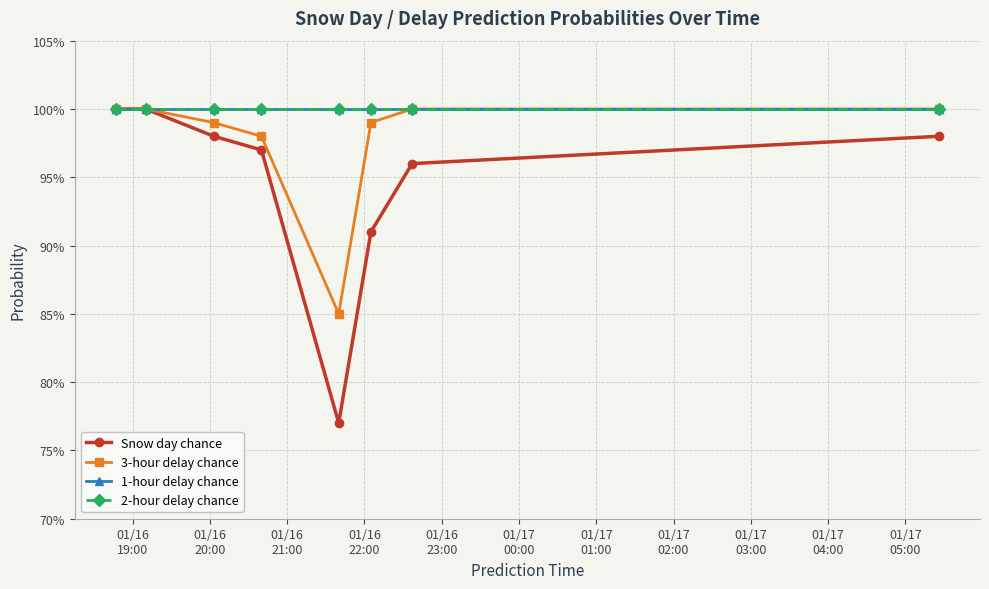

True or false: 3-hour delay chance and 1-hour delay chance cross at least once.

False